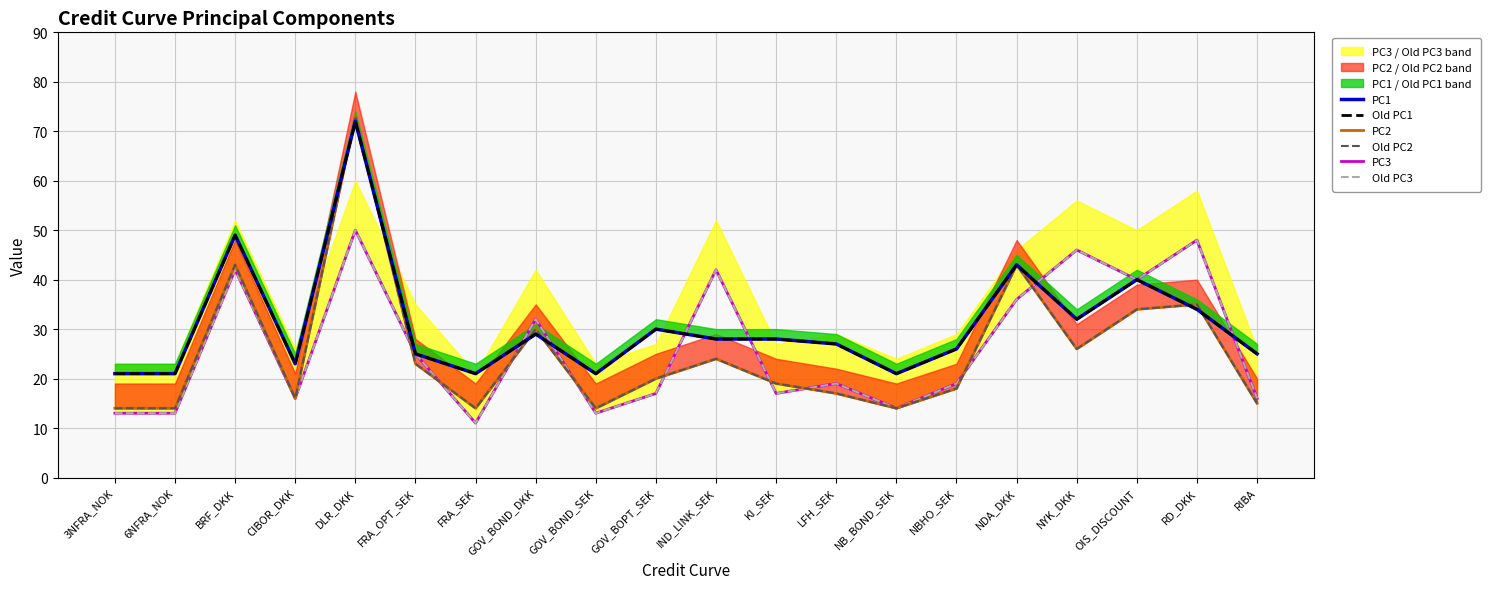

At which category is the sum across all series the highest?

DLR_DKK